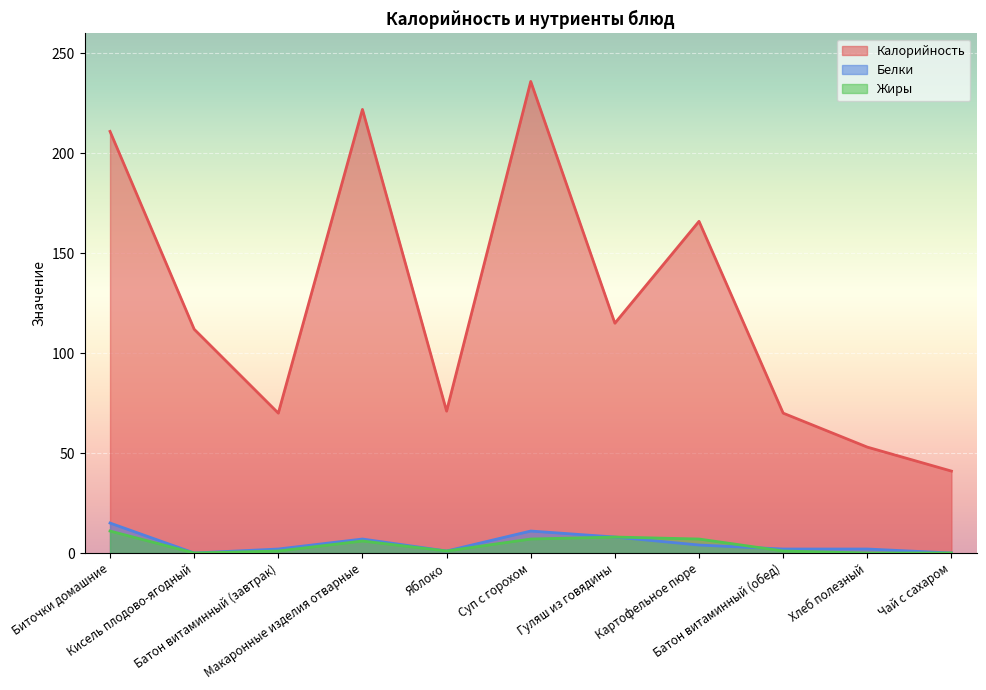

List the labels in order of Жиры value, smallest first.

Кисель плодово-ягодный, Хлеб полезный, Чай с сахаром, Батон витаминный (завтрак), Яблоко, Батон витаминный (обед), Макаронные изделия отварные, Суп с горохом, Картофельное пюре, Гуляш из говядины, Биточки домашние